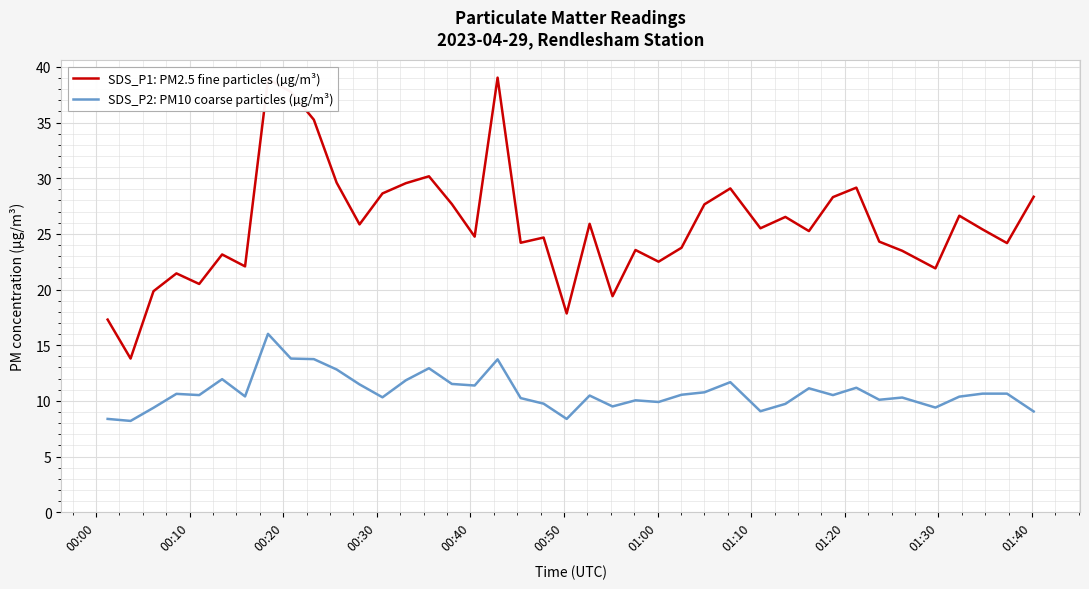

True or false: SDS_P1: PM2.5 fine particles (µg/m³) and SDS_P2: PM10 coarse particles (µg/m³) cross at least once.

False